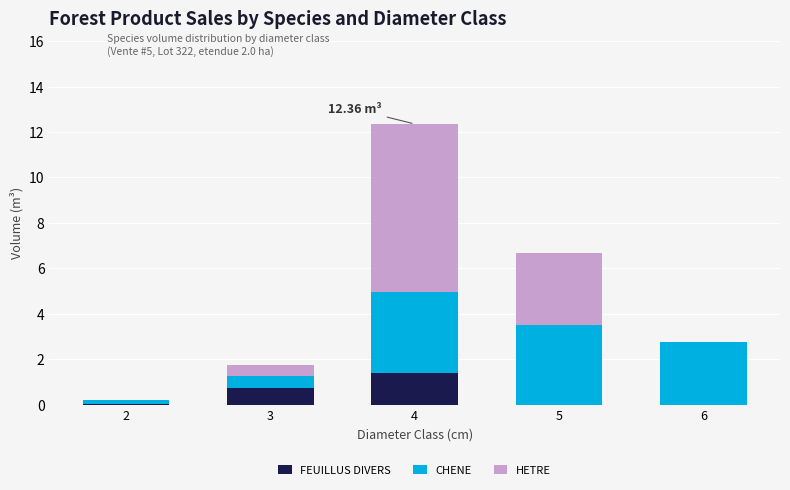

At which category is the sum across all series the highest?

4